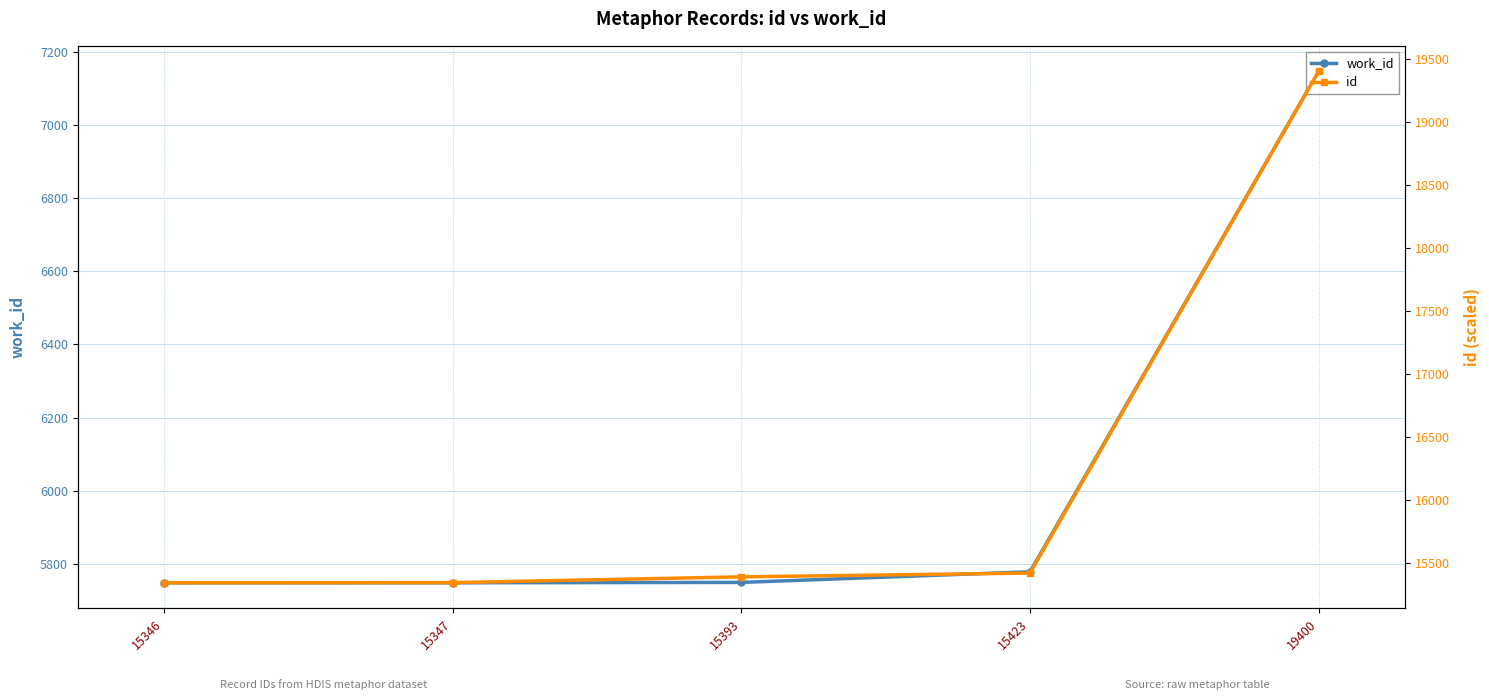

What is the difference between the second highest and minimum values in the work_id series?

30